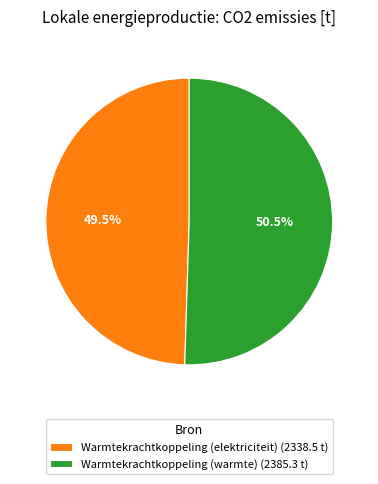

How much of the chart is everything except Warmtekrachtkoppeling (warmte) (2385.3 t)?

49.5%